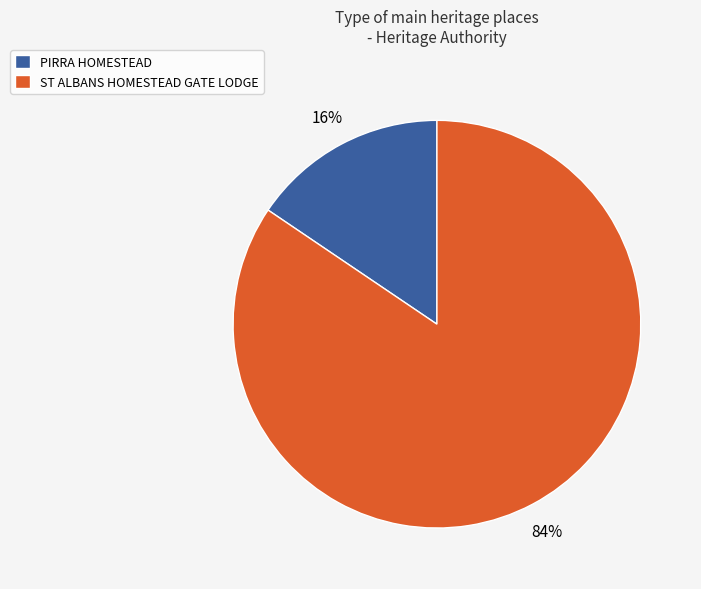

Between ST ALBANS HOMESTEAD GATE LODGE and PIRRA HOMESTEAD, which is larger?

ST ALBANS HOMESTEAD GATE LODGE